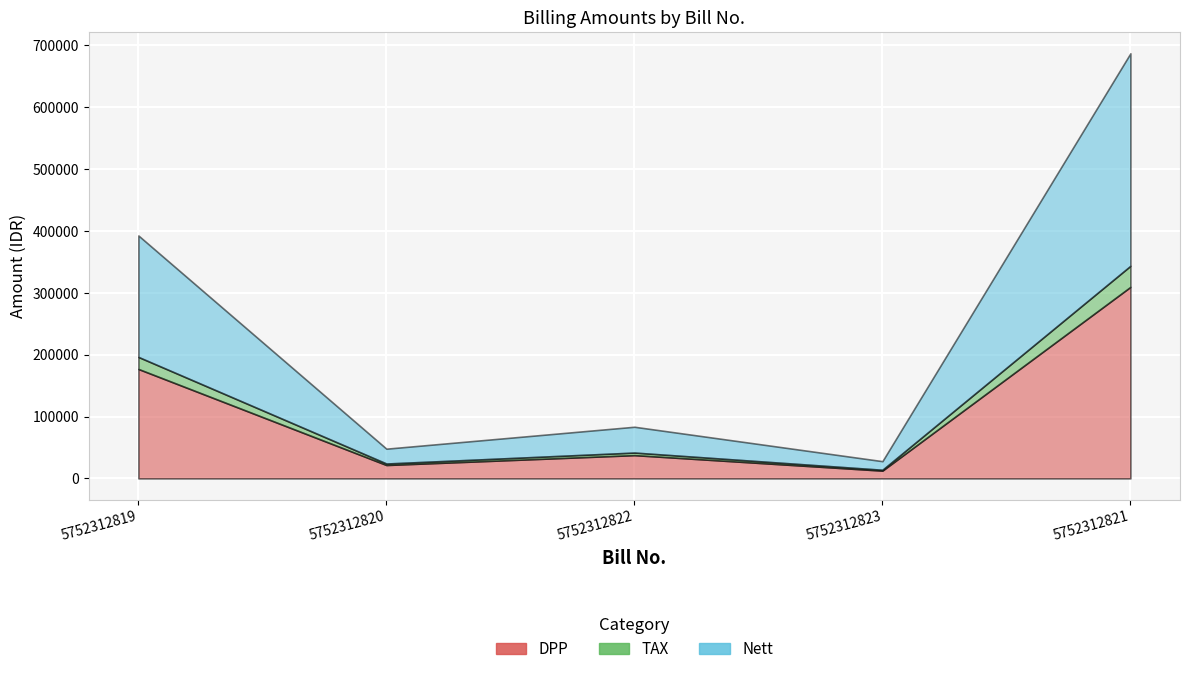

How many data points in DPP are above 37583?

2